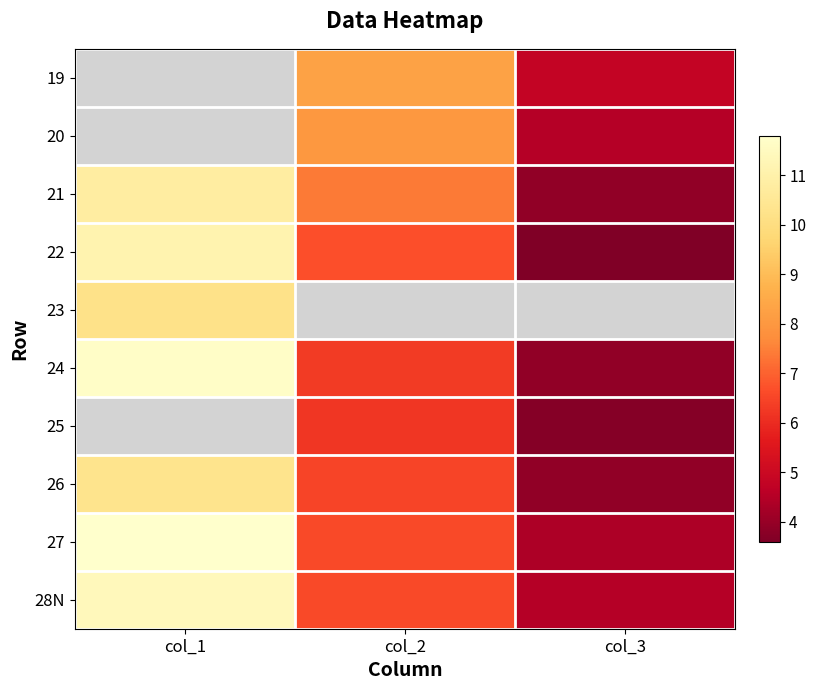

Is it true that 20 equals 6.8 at col_3?

False